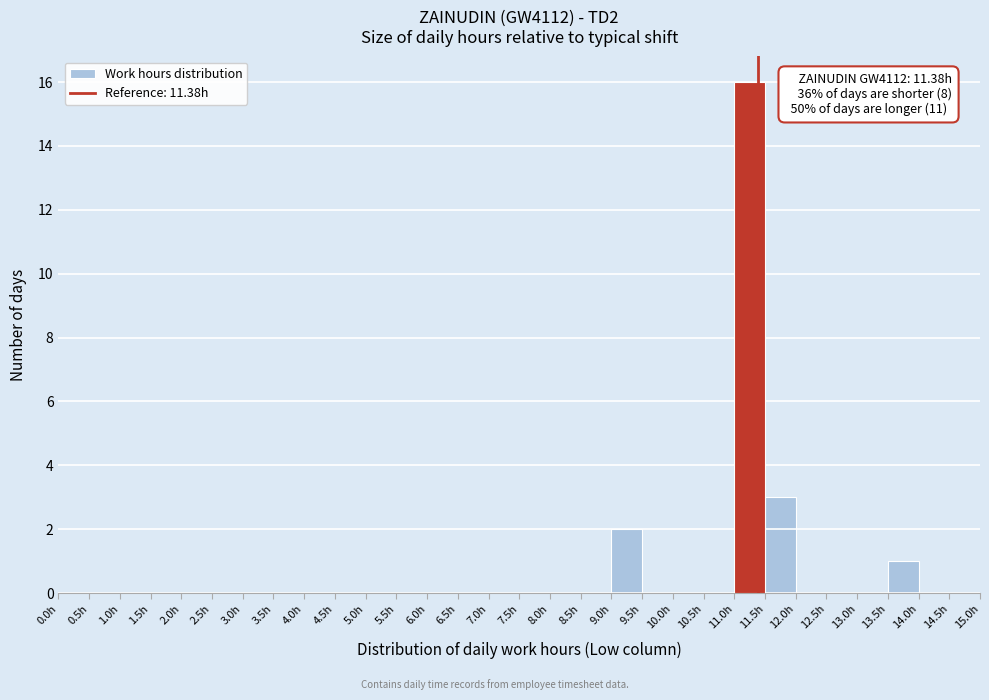

Which range on the x-axis has the tallest bar?

11.0 to 11.5